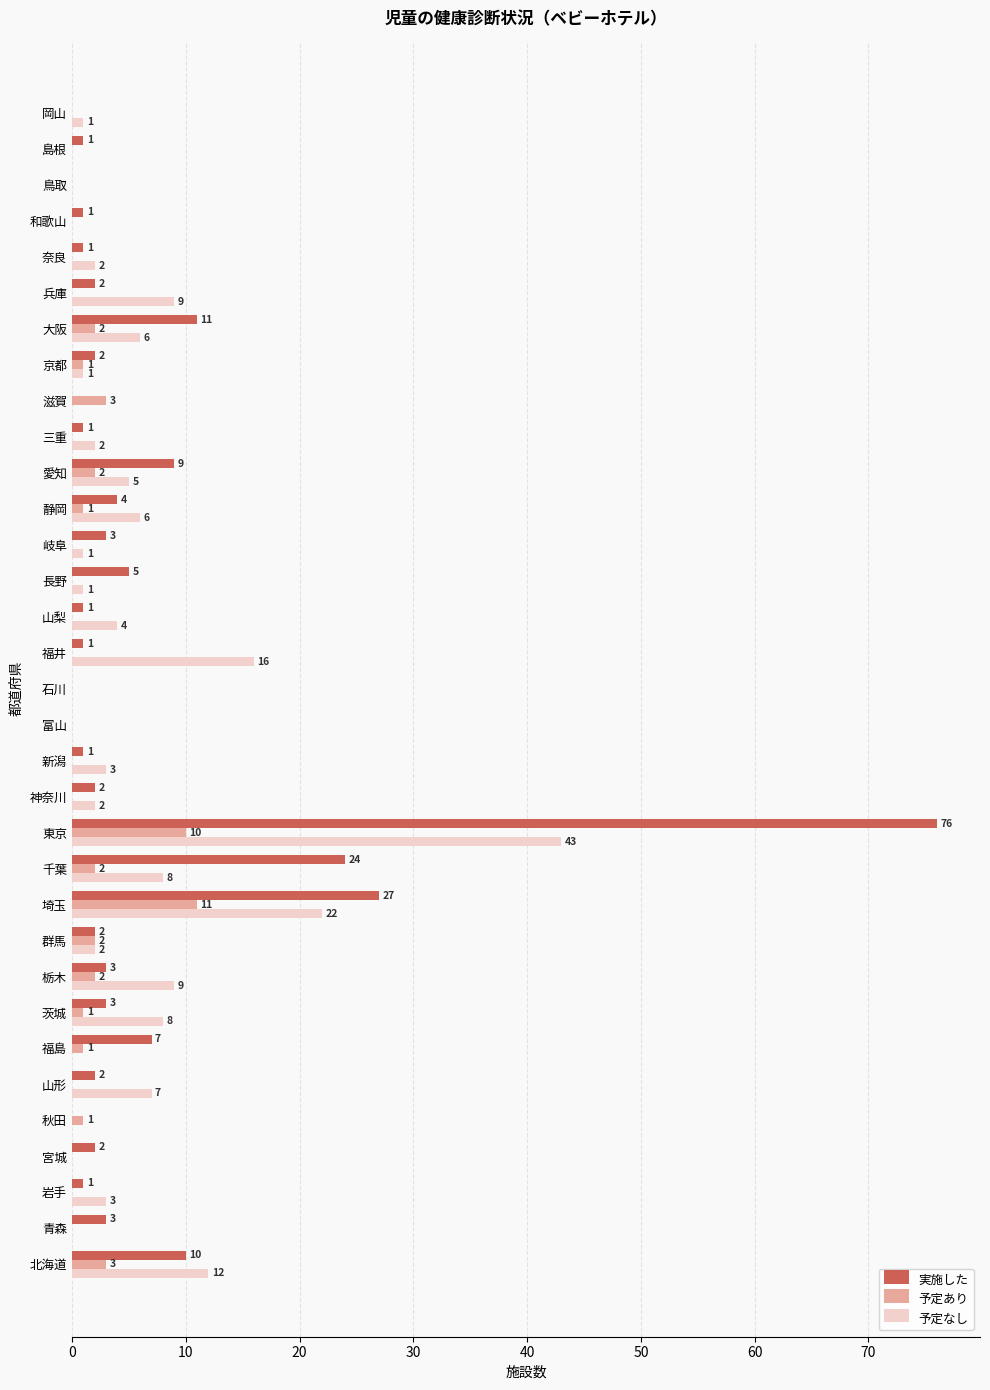

What is the sum of the 実施した values at 岩手 and 青森?

4